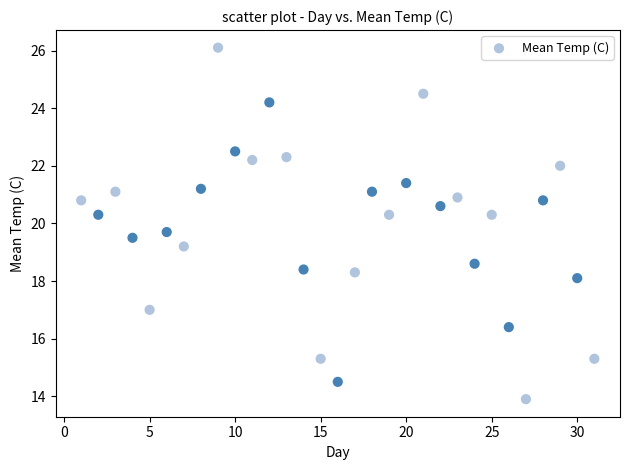

What is the range of Y values (max minus min)?

12.2